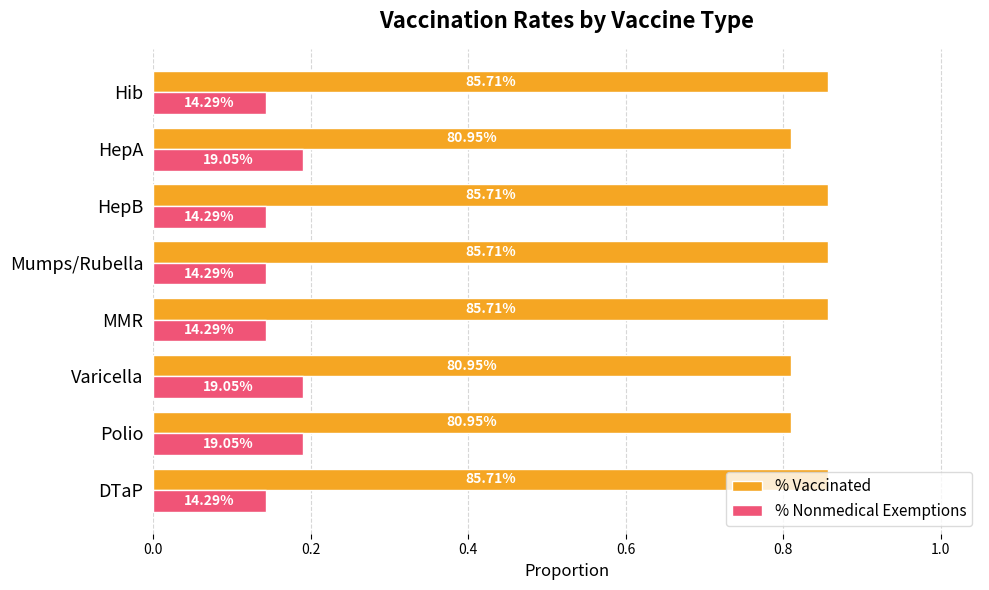

Rank the series by their average value, from lowest to highest.

% Nonmedical Exemptions, % Vaccinated